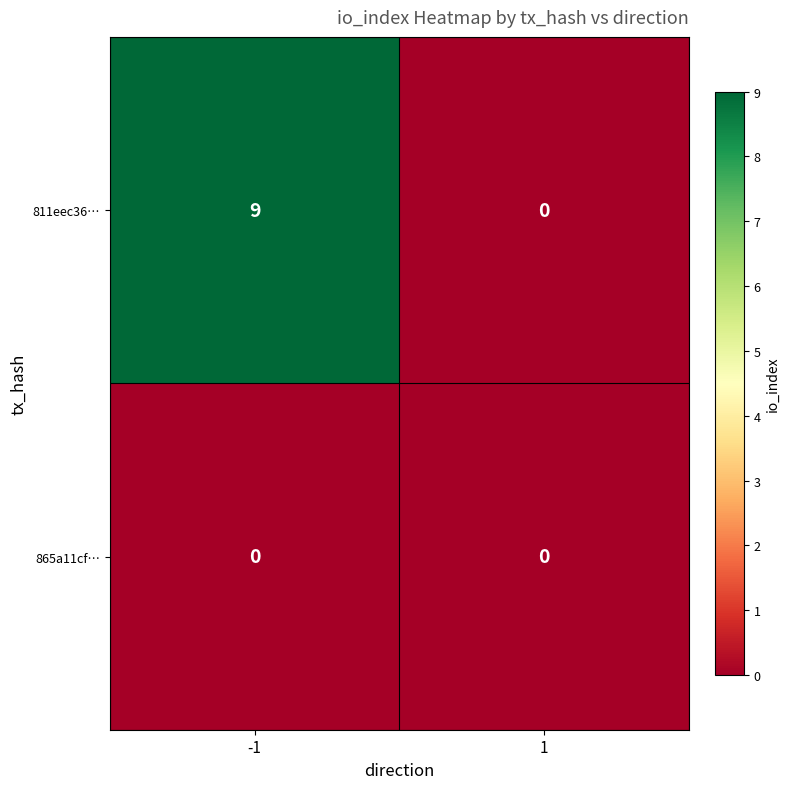

At how many categories does at least one series exceed 7?

1